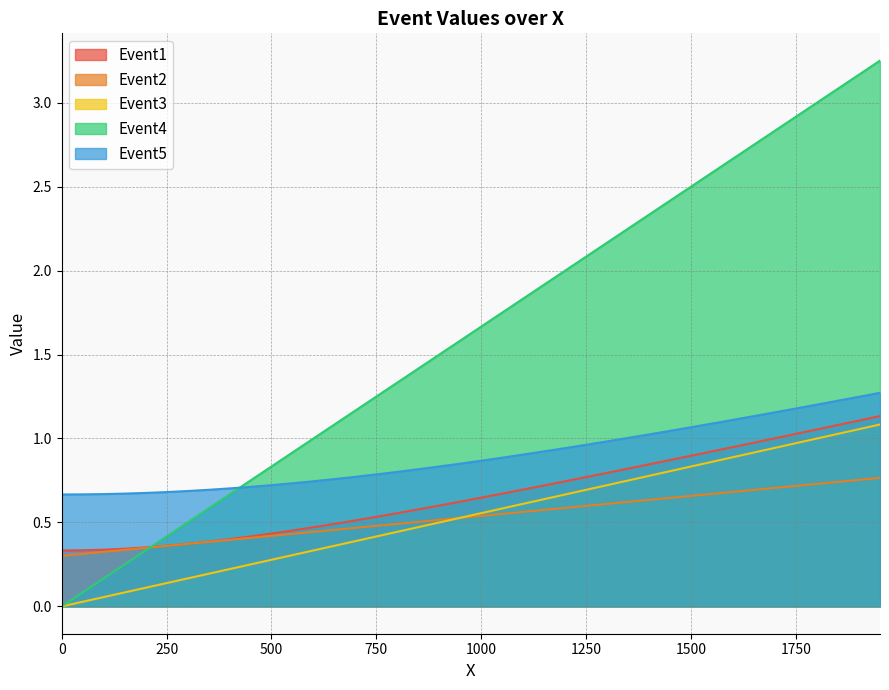

What is the minimum value for Event5?

0.7